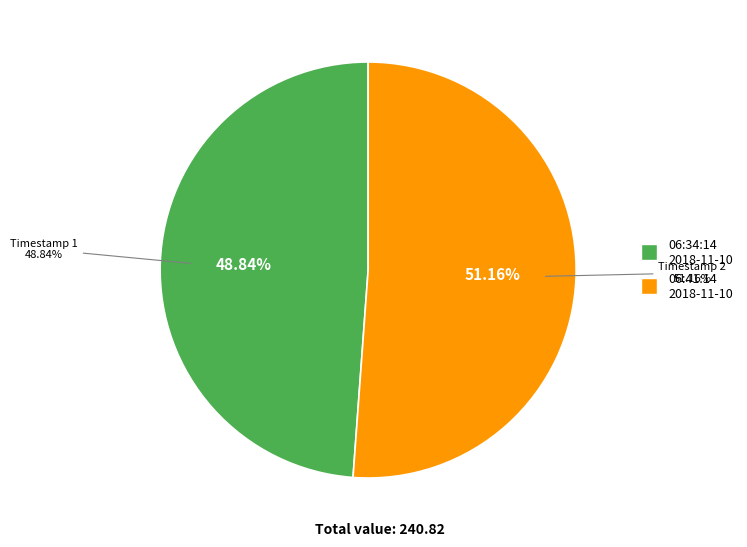

What is the majority slice?

2018-11-10T06:41:14.620Z